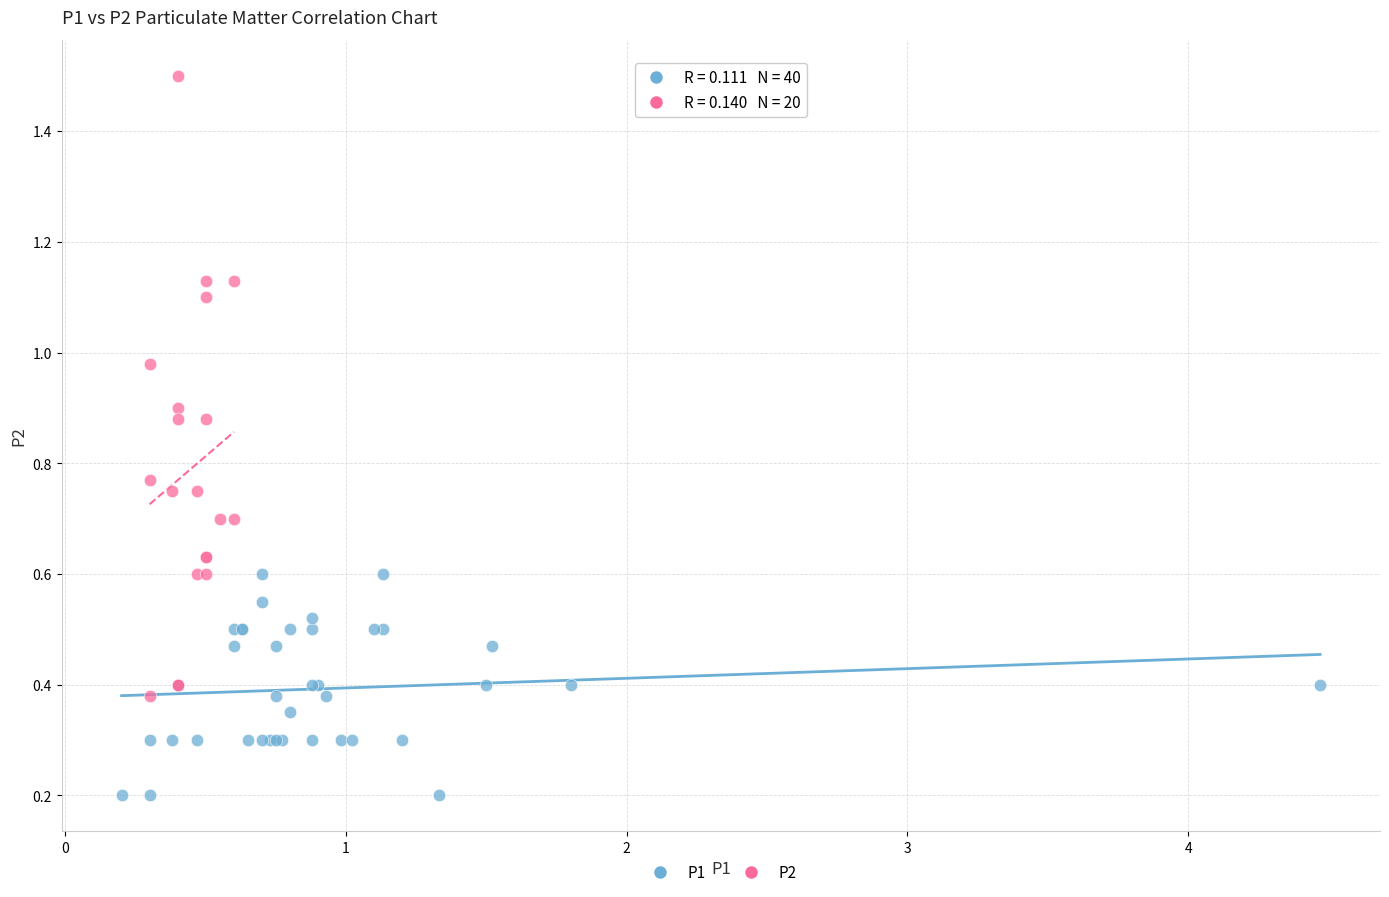

Which series contains the highest Y value?

P2